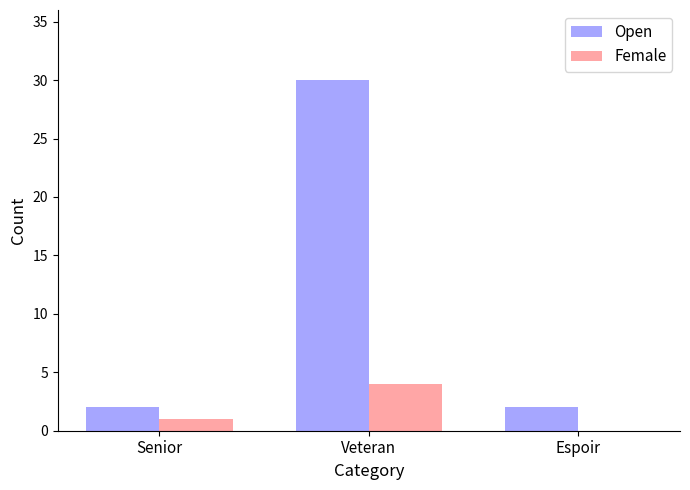

What is the sum of all Female values?

5